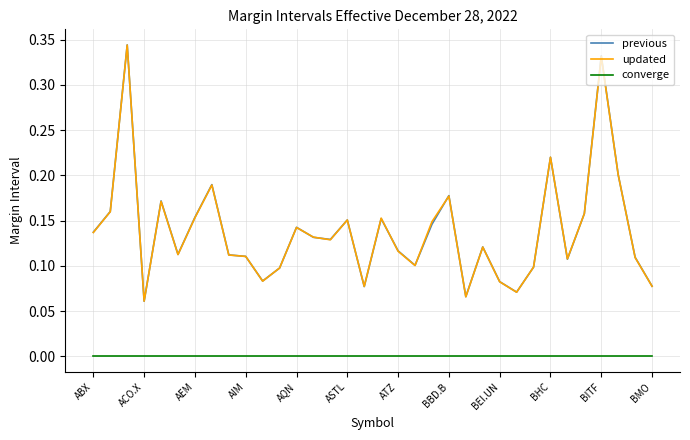

True or false: updated and converge intersect in this chart.

False